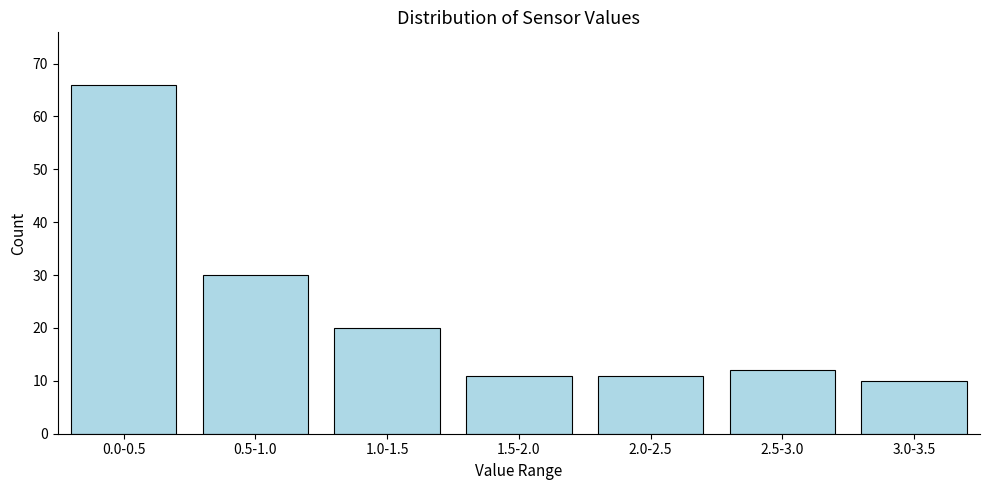

Reading left to right, transcribe all the data shown in this chart.

0.0-0.5=66	0.5-1.0=30	1.0-1.5=20	1.5-2.0=11	2.0-2.5=11	2.5-3.0=12	3.0-3.5=10